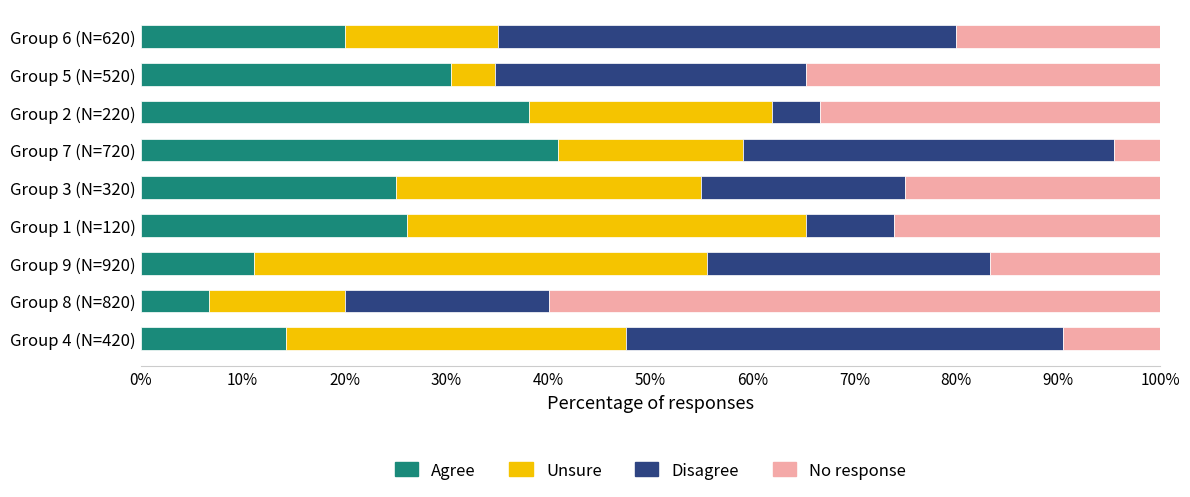

What is the average value of the Agree series?

23.6